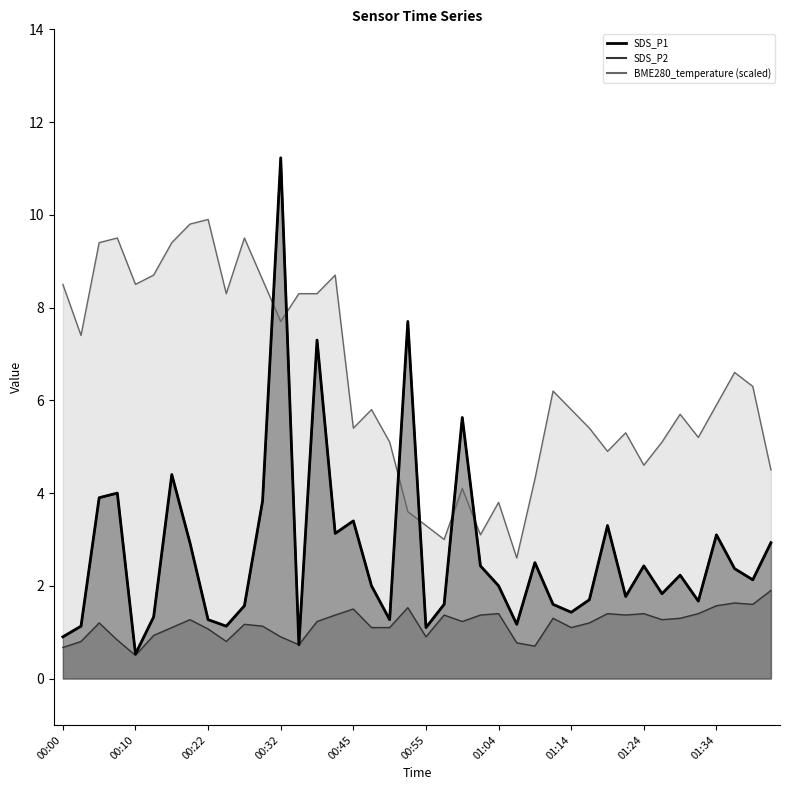

At which label does SDS_P1 first exceed 2?

00:05